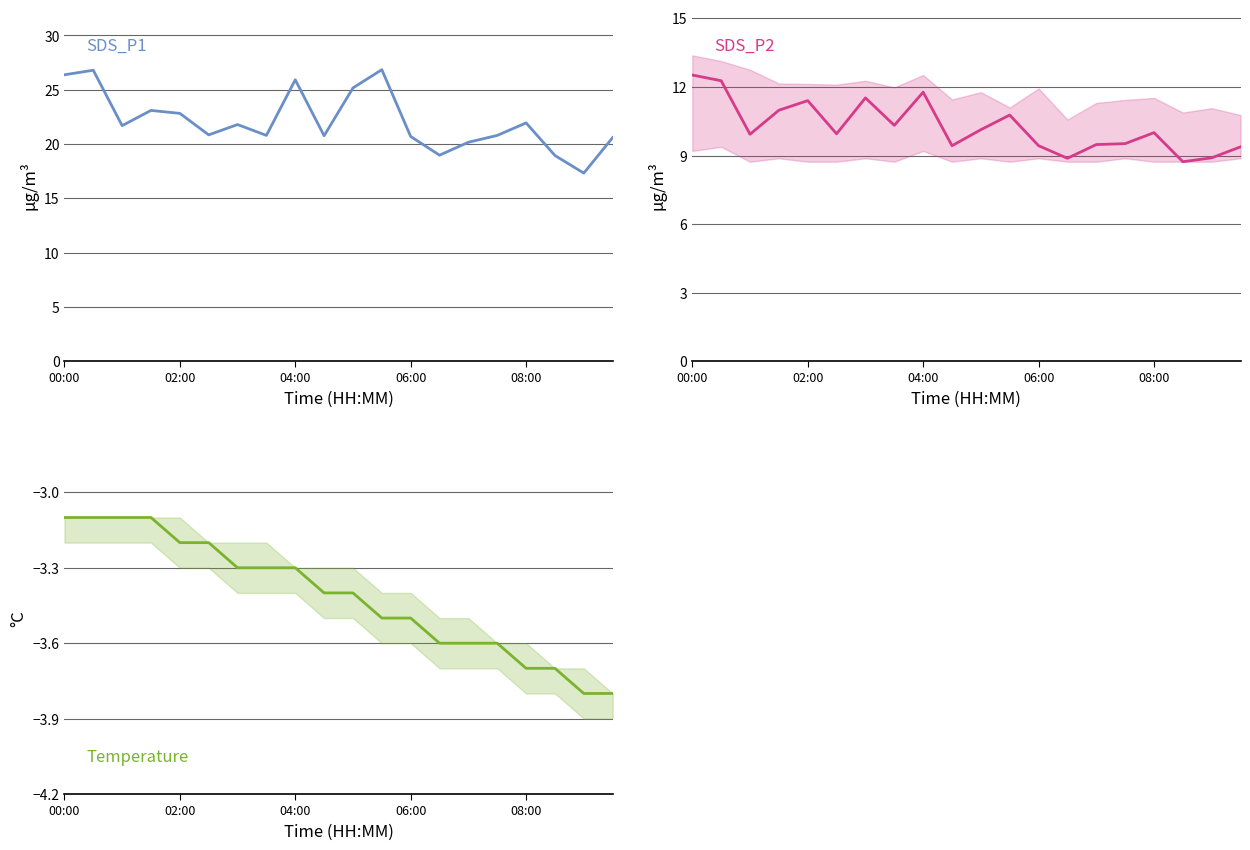

Count the number of categories in the chart.

20